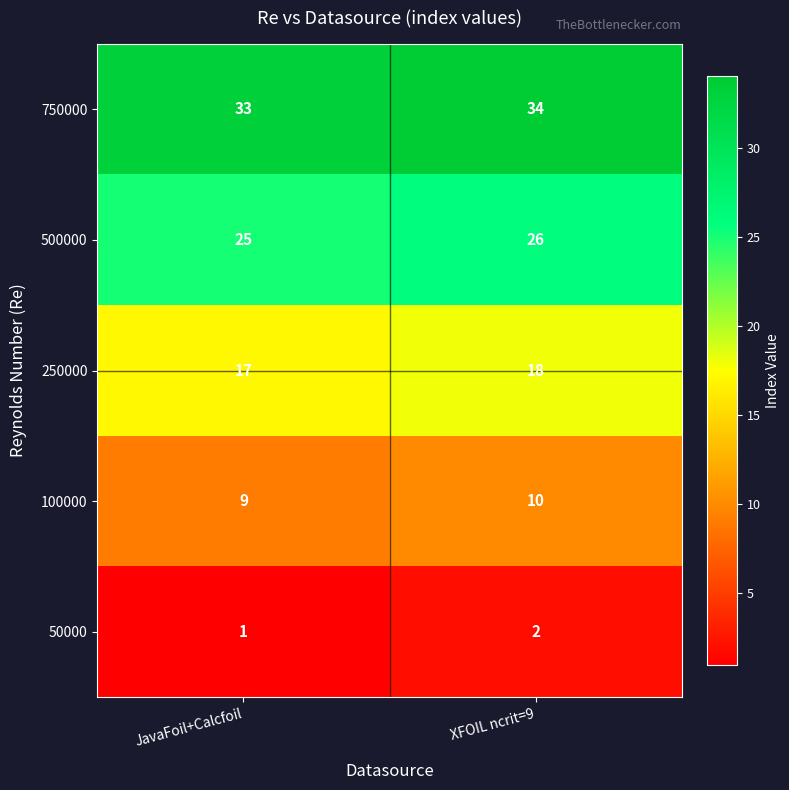

What is the average value of the 100000 series?

10